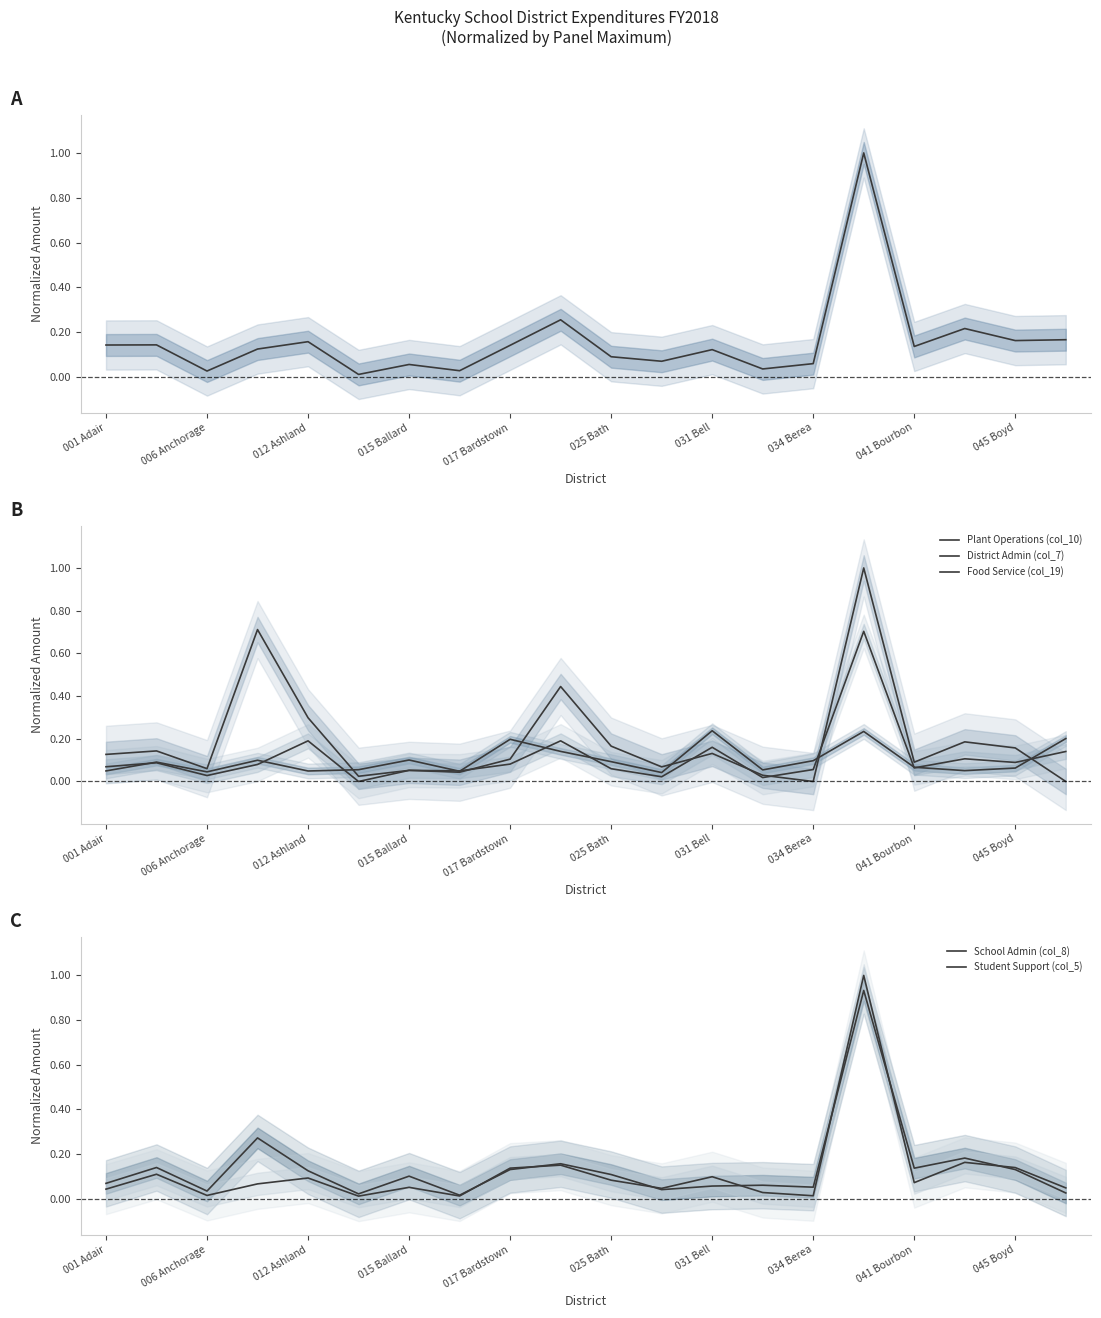

Is this an area chart (filled region under the line)?

No